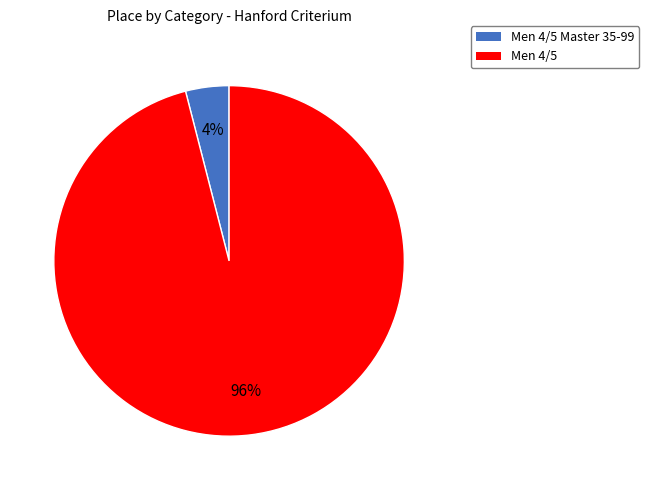

To the nearest percent, what is the combined percentage of Men 4/5 Master 35-99 and Men 4/5?

100%